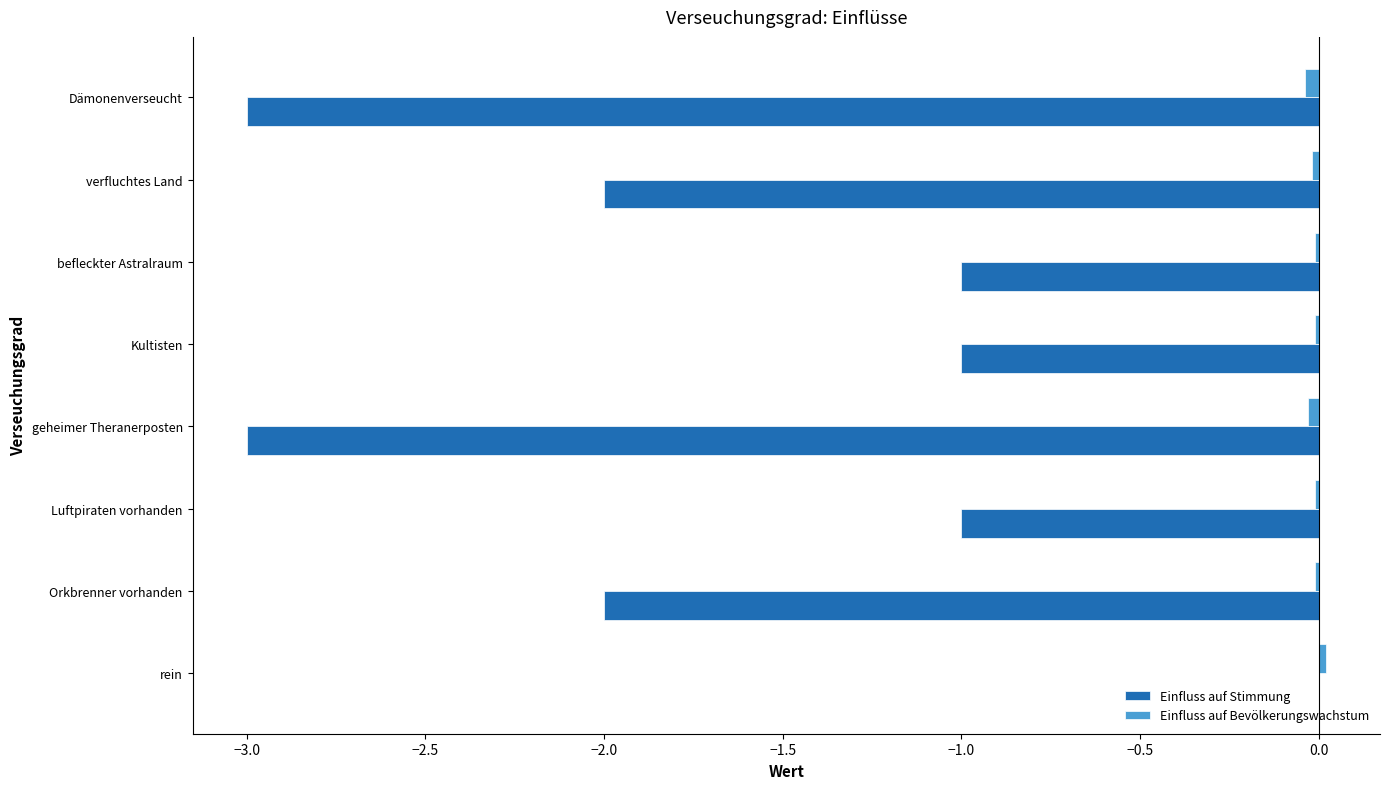

Which series has the largest total across all categories?

Einfluss auf Bevölkerungswachstum